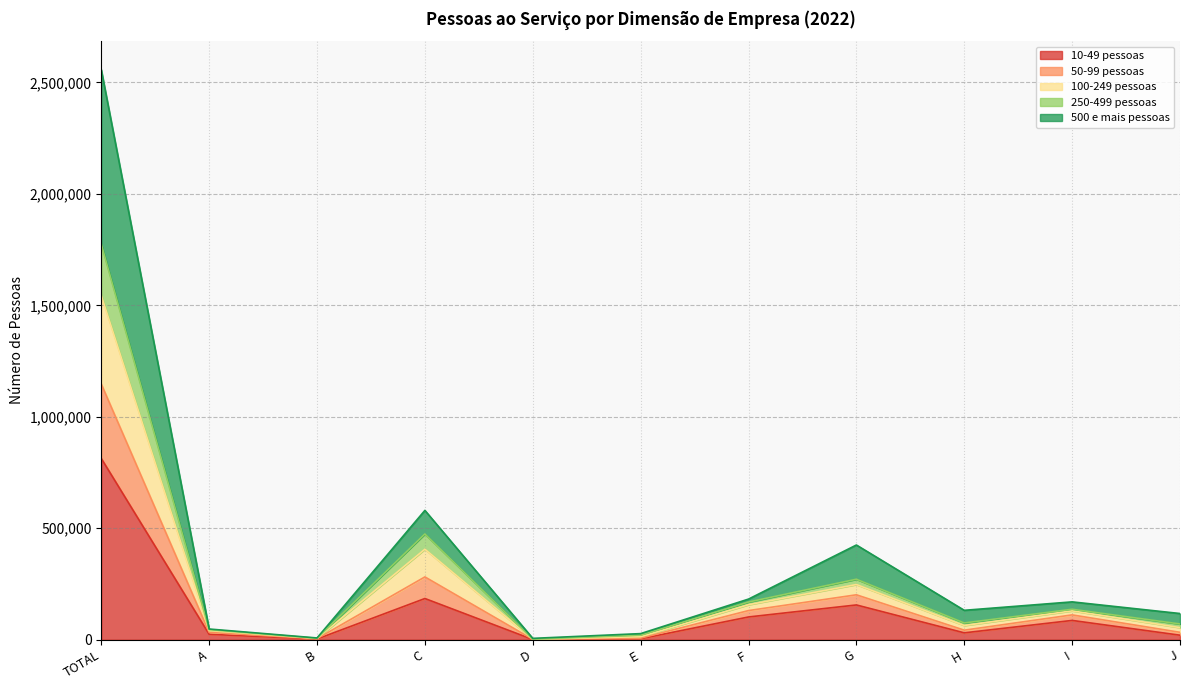

Which category has the lowest value in the 500 e mais pessoas series?

D